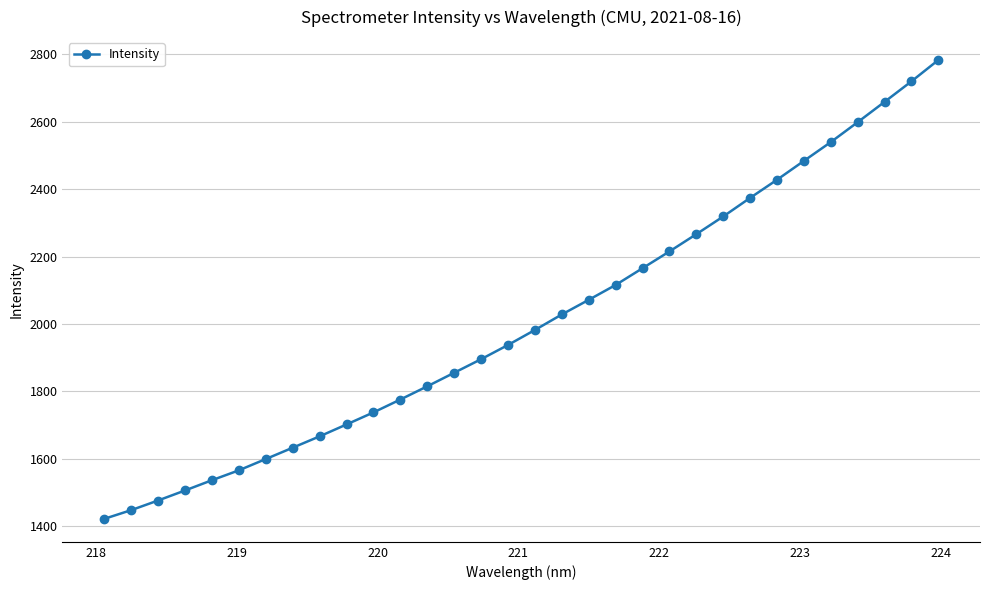

What is the value of the 19th point from the left?

2071.6